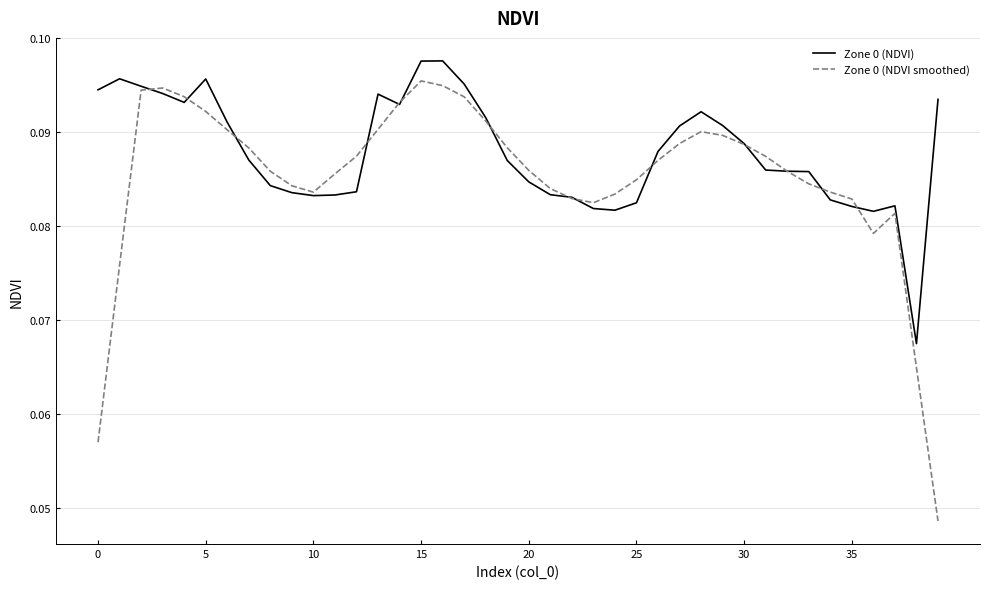

Which series has the largest range (max minus min)?

Zone 0 (NDVI smoothed)